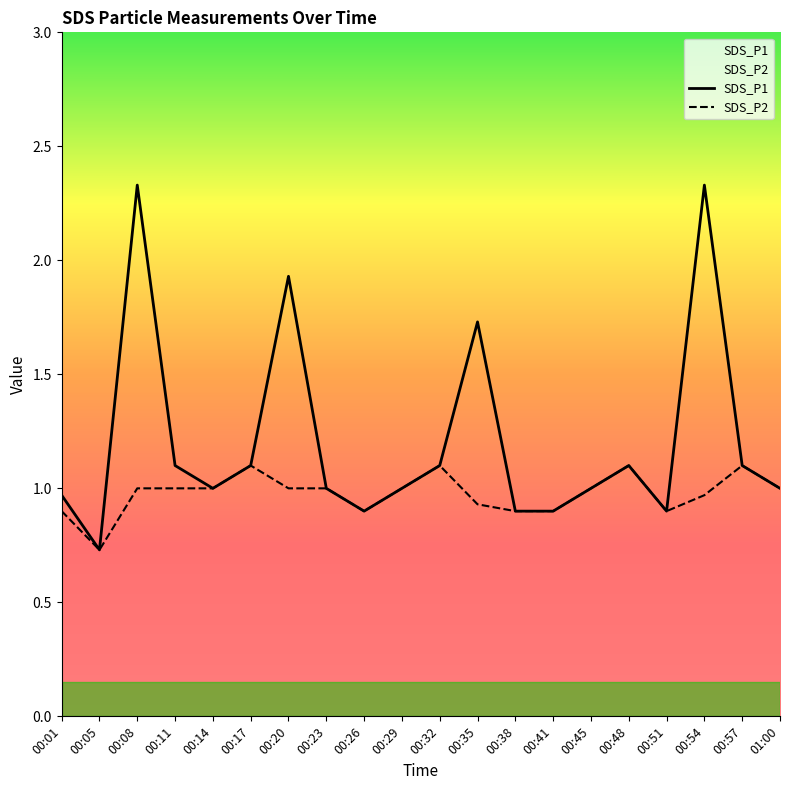

The SDS_P2 series shows 0.3 at 00:38. True or false?

False